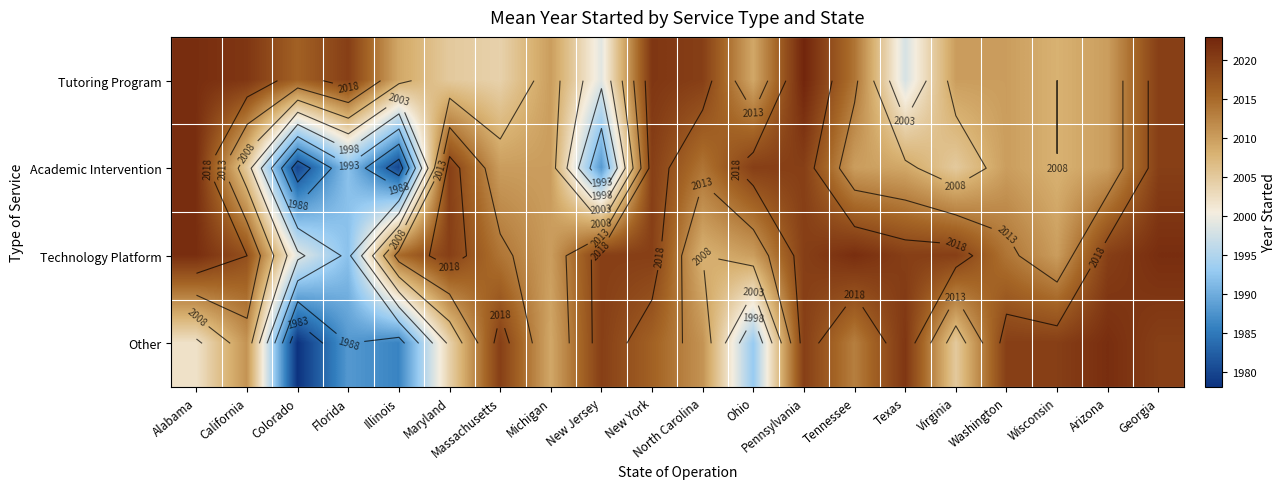

True or false: Tutoring Program has a value of 2016 at Colorado.

True